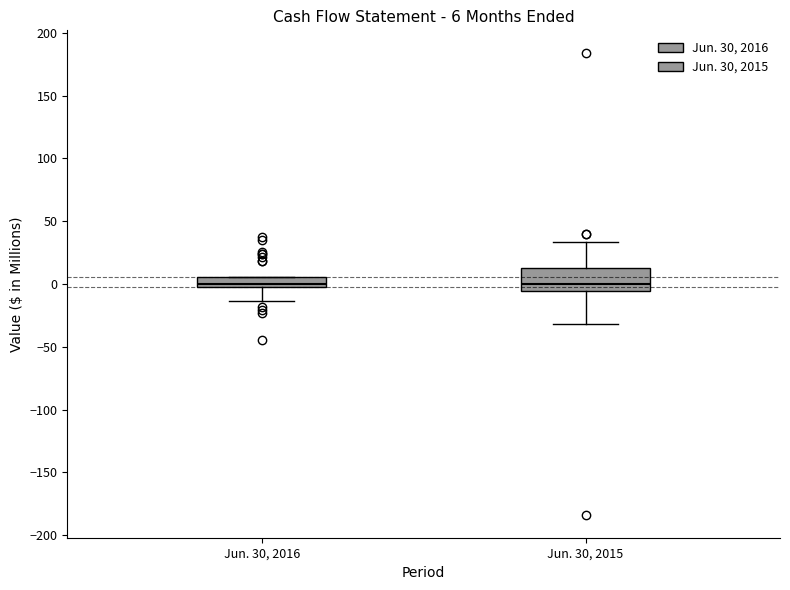

Which box is the tallest, from its lower edge to its upper edge?

Jun. 30, 2015